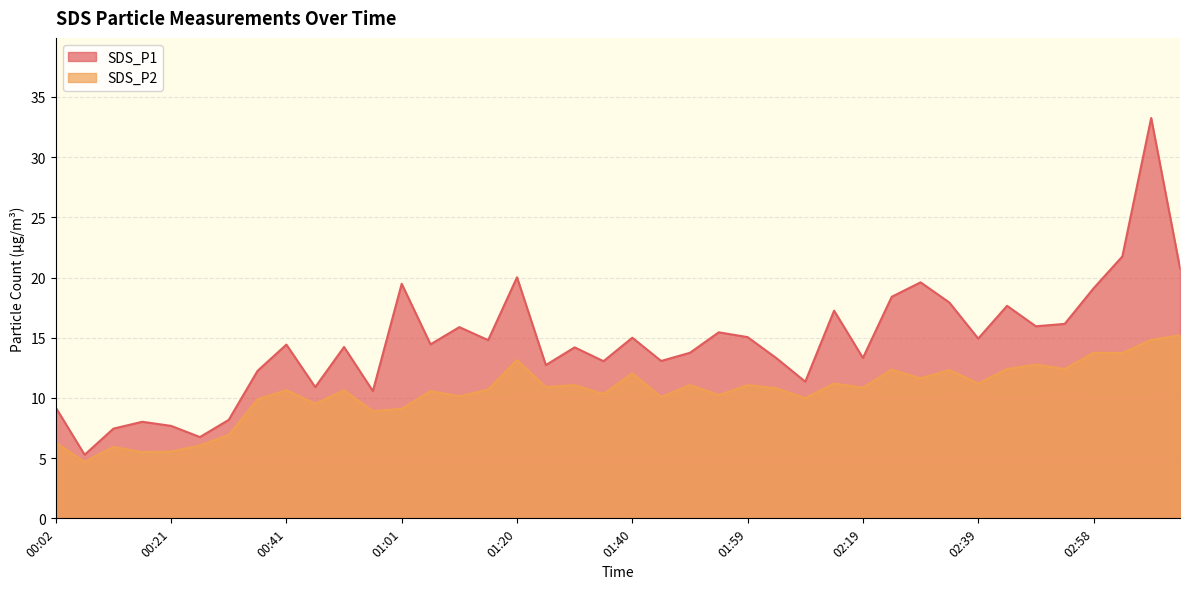

At which label is SDS_P2 closest to 9?

00:56